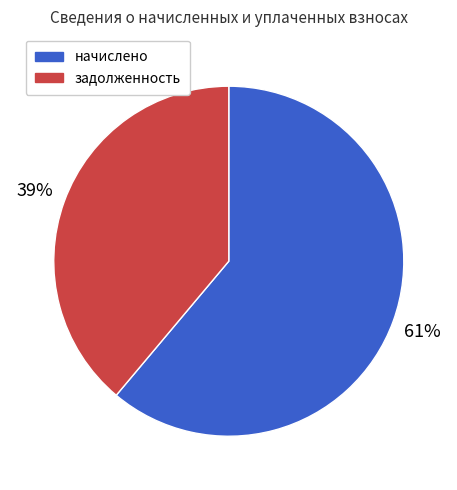

To the nearest percent, what is the average slice percentage?

50%